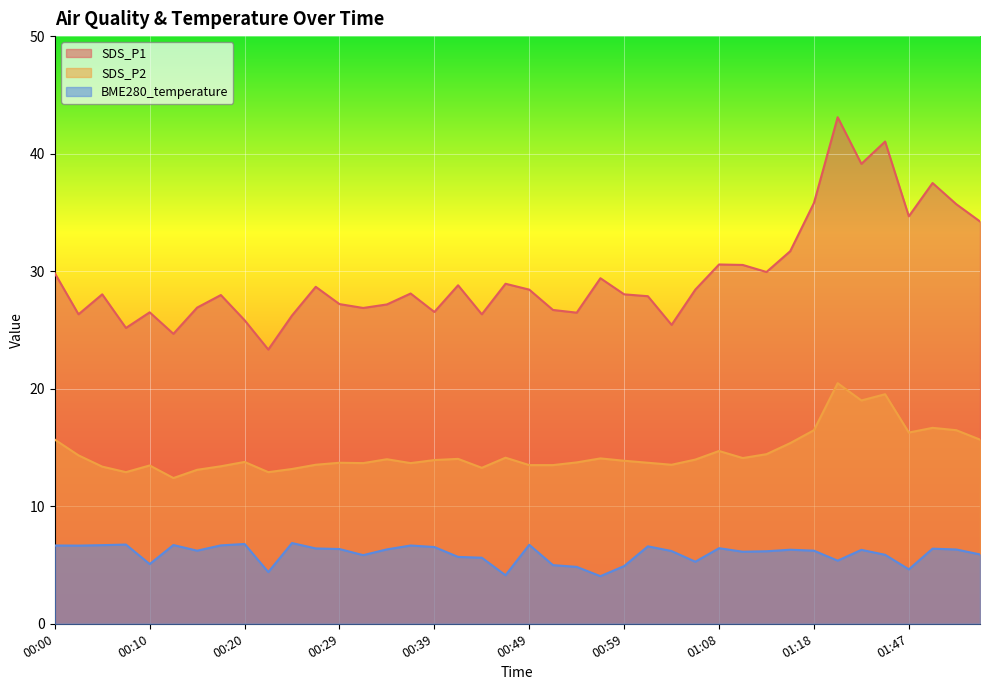

What is the spread (max minus min) of values at 00:07?

18.4